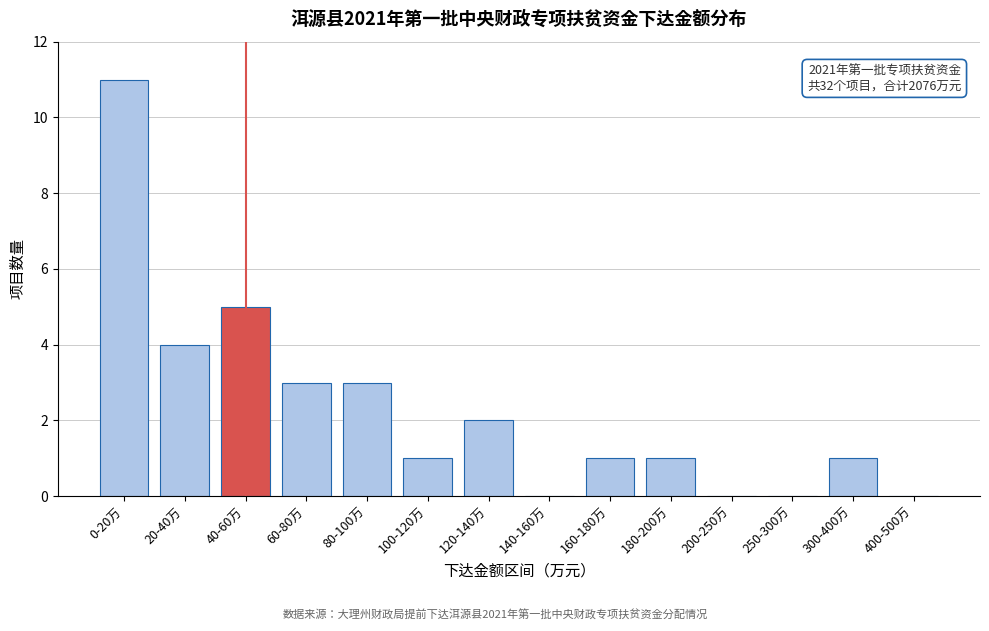

Reading left to right, extract all data points from this chart.

0-20万=11	20-40万=4	40-60万=5	60-80万=3	80-100万=3	100-120万=1	120-140万=2	140-160万=0	160-180万=1	180-200万=1	200-250万=0	250-300万=0	300-400万=1	400-500万=0